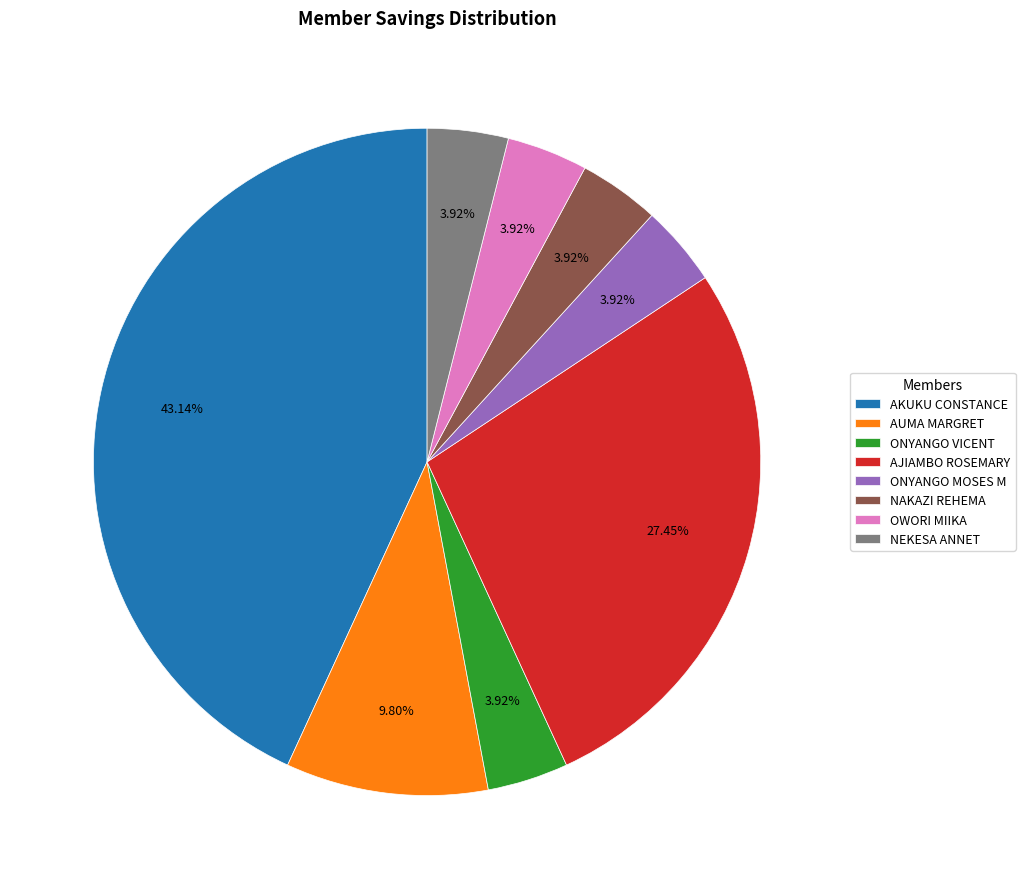

What is the ratio of the value at AUMA MARGRET to the value at NAKAZI REHEMA?

2.5